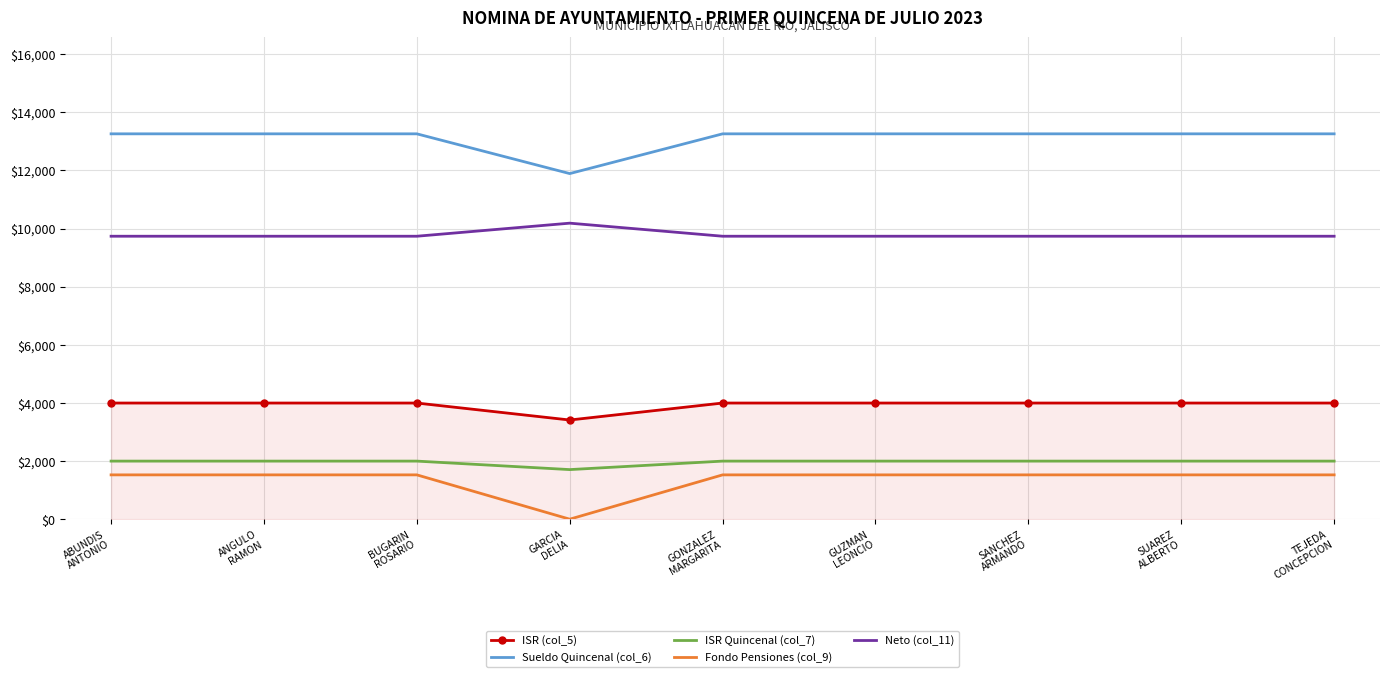

What is the difference between the highest and lowest values at BUGARIN
ROSARIO?

11736.5